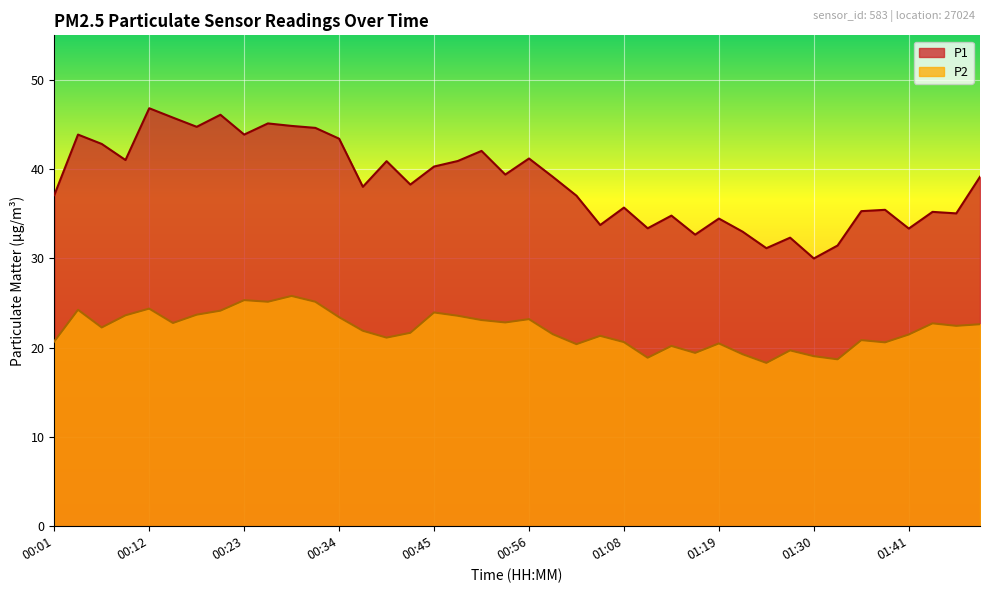

What is the total value across all series at 01:32?

50.1